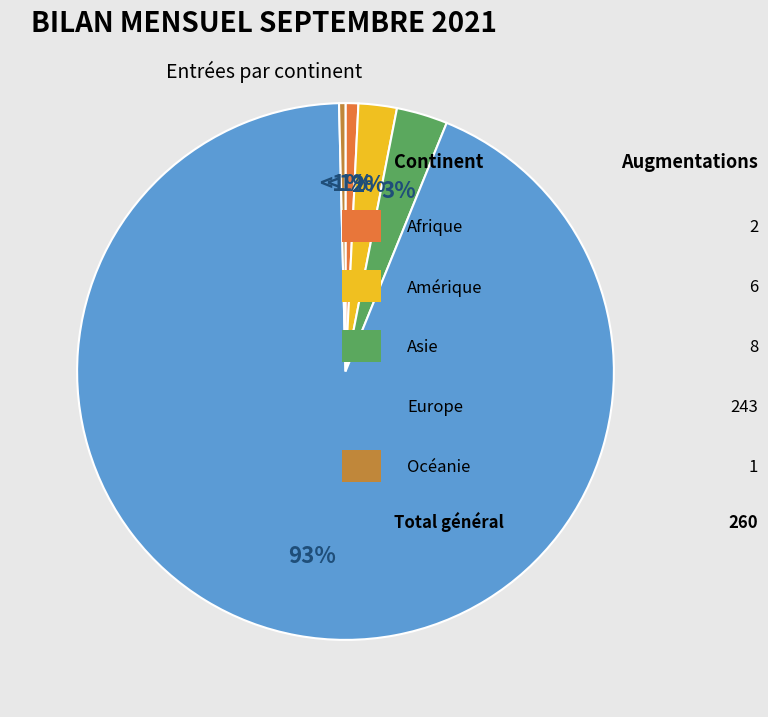

To the nearest percent, what is the difference between the largest and smallest slice percentages?

93%